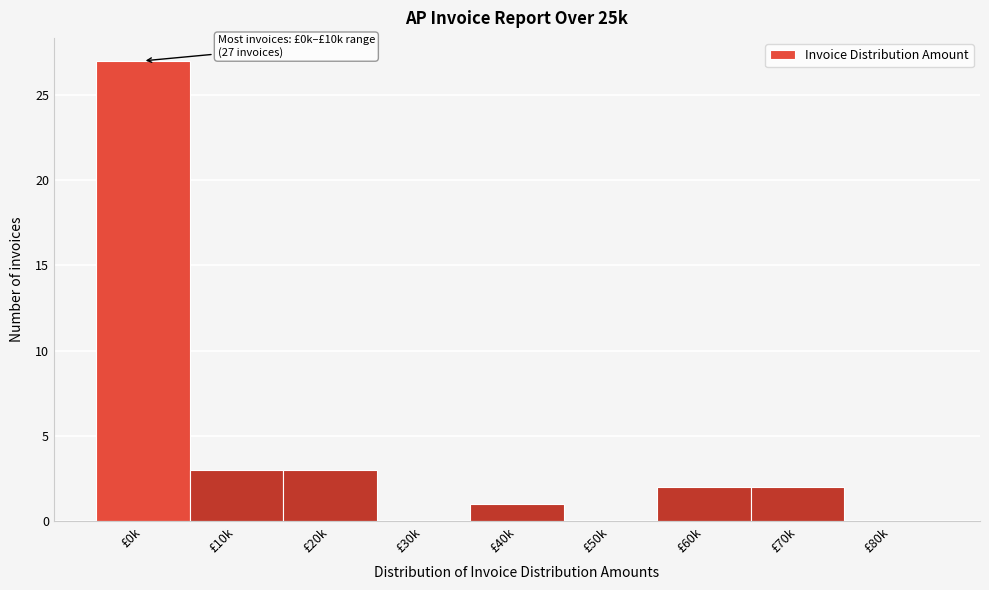

Reading left to right, list all the values displayed in this chart.

£0k=27	£10k=3	£20k=3	£30k=0	£40k=1	£50k=0	£60k=2	£70k=2	£80k=0